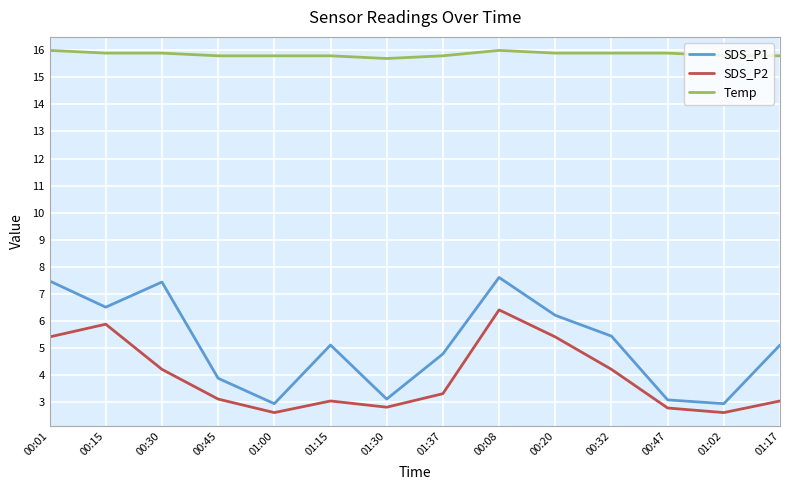

What position from the right is 00:47?

3